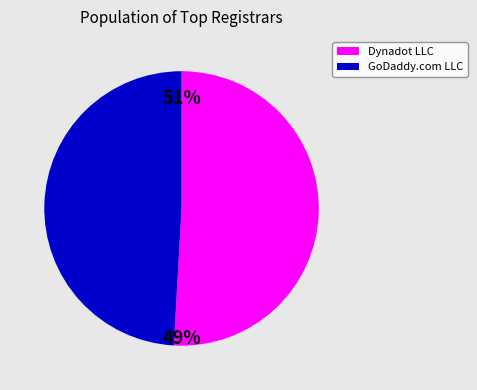

Is the sum of GoDaddy.com LLC and Dynadot LLC greater than half?

Yes